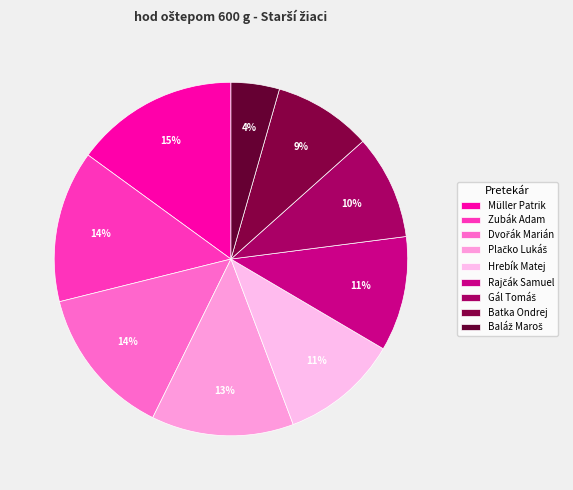

The Dvořák Marián slice represents 4% of the pie. True or false?

False